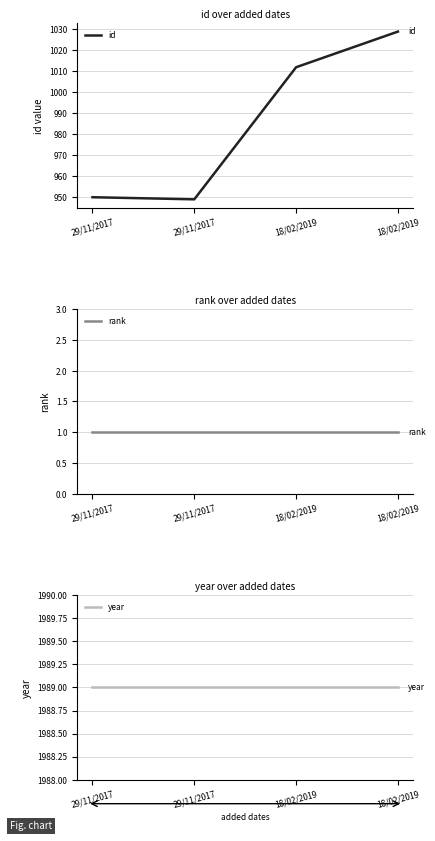

How many lines are shown in the chart?

3